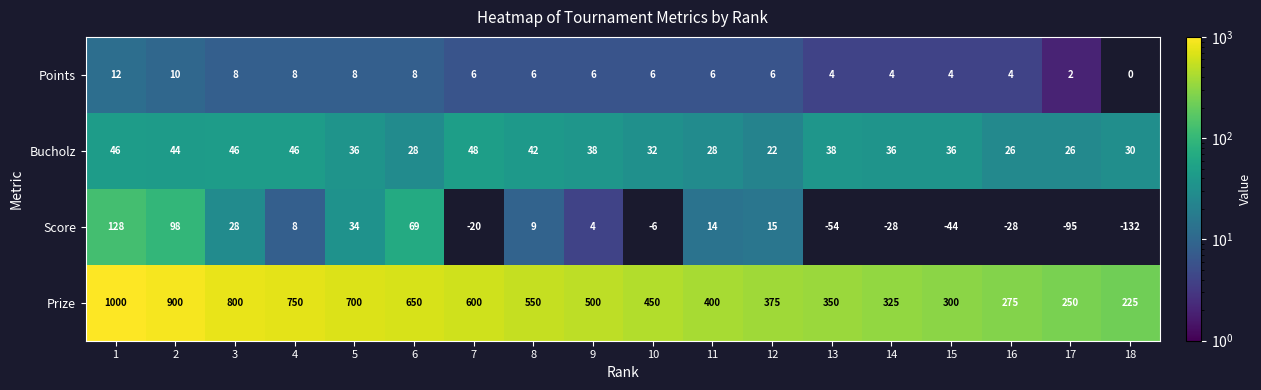

List the series in order of their peak value, lowest first.

Points, Bucholz, Score, Prize